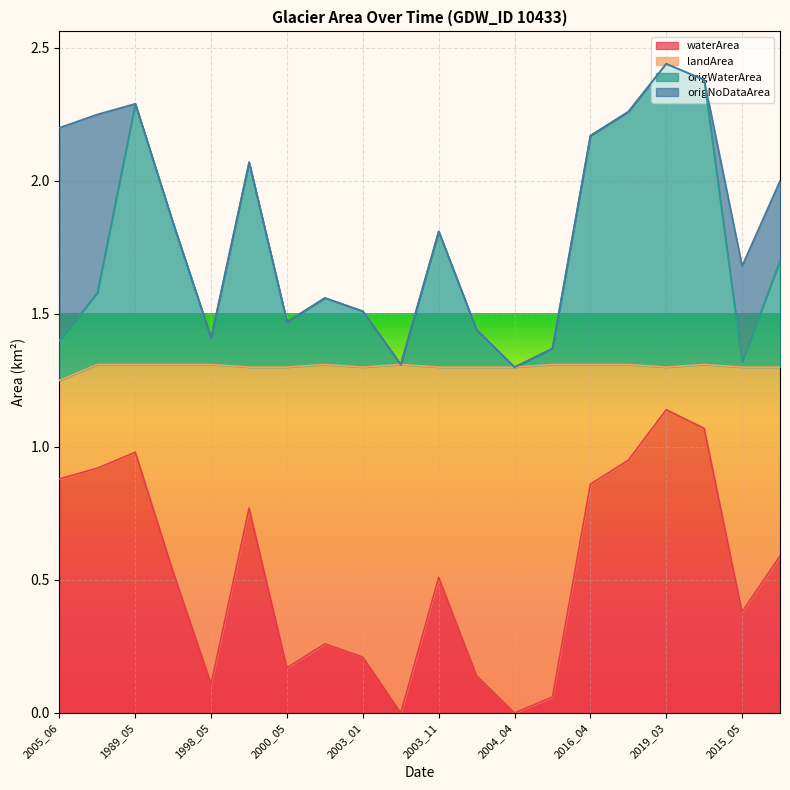

What is the total value across all series at 2015_05?

1.7